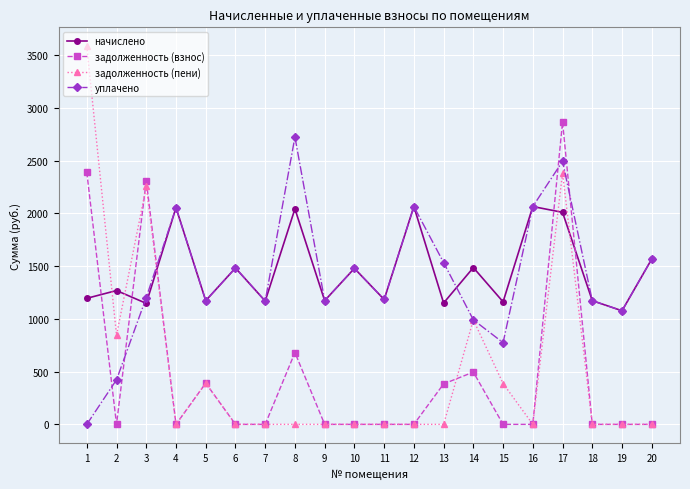

Where is the first local maximum for начислено?

2